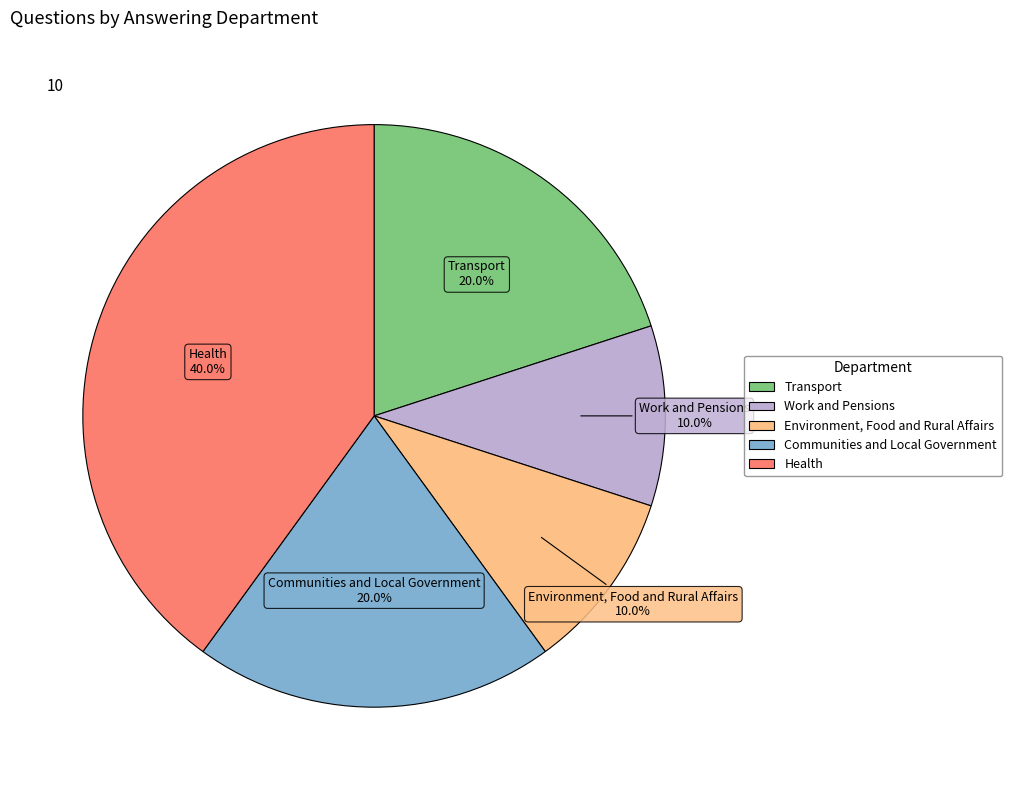

Is there a majority slice in this chart?

No